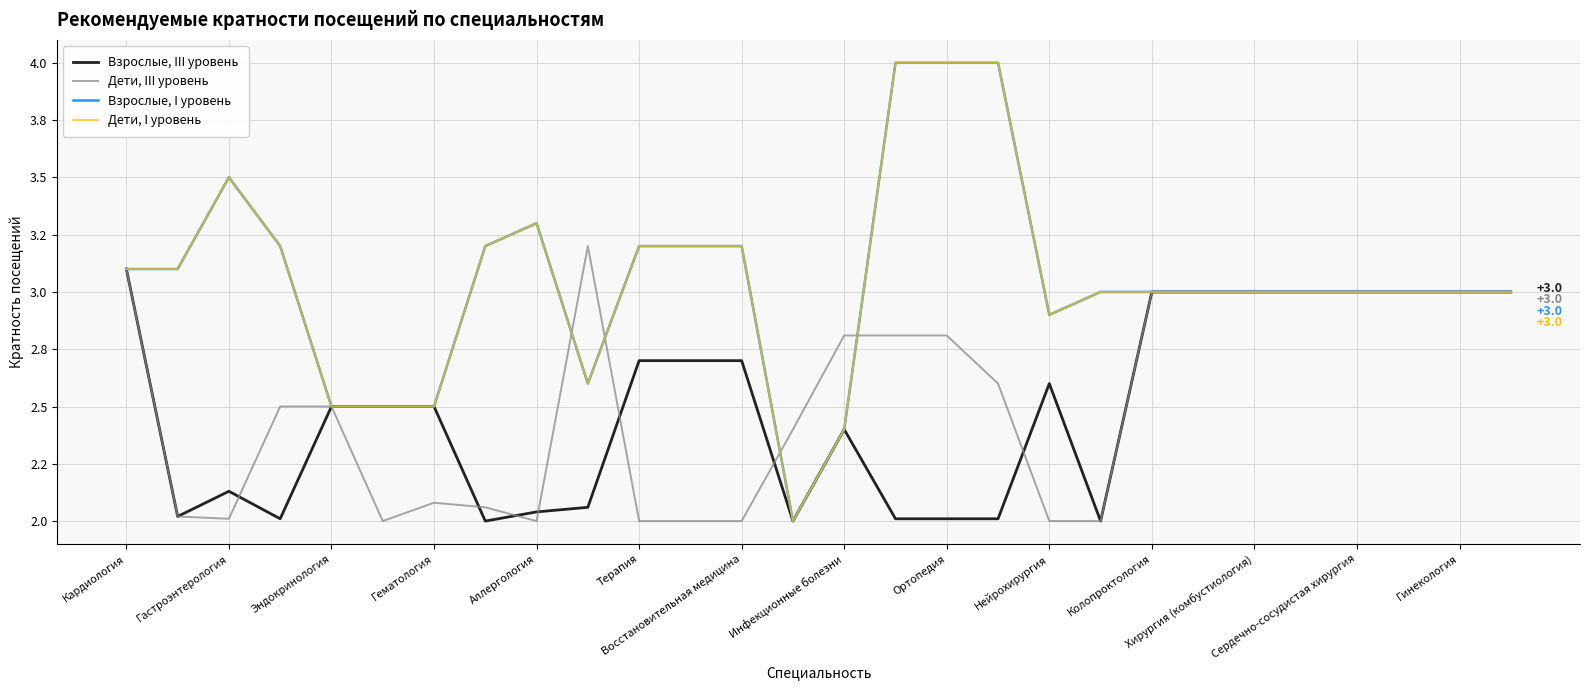

Reading left to right, extract all data points from this chart.

Взрослые, III уровень: 3.1	2.0	2.1	2.0	2.5	2.5	2.5	2.0	2.0	2.1	2.7	2.7	2.7	2.0	2.4	2.0	2.0	2.0	2.6	2.0	3.0	3.0	3.0	3.0	3.0	3.0	3.0	3.0
Дети, III уровень: 3.1	2.0	2.0	2.5	2.5	2.0	2.1	2.1	2.0	3.2	2.0	2.0	2.0	2.4	2.8	2.8	2.8	2.6	2.0	2.0	3.0	3.0	3.0	3.0	3.0	3.0	3.0	3.0
Взрослые, I уровень: 3.1	3.1	3.5	3.2	2.5	2.5	2.5	3.2	3.3	2.6	3.2	3.2	3.2	2.0	2.4	4.0	4.0	4.0	2.9	3.0	3.0	3.0	3.0	3.0	3.0	3.0	3.0	3.0
Дети, I уровень: 3.1	3.1	3.5	3.2	2.5	2.5	2.5	3.2	3.3	2.6	3.2	3.2	3.2	2.0	2.4	4.0	4.0	4.0	2.9	3.0	3.0	3.0	3.0	3.0	3.0	3.0	3.0	3.0